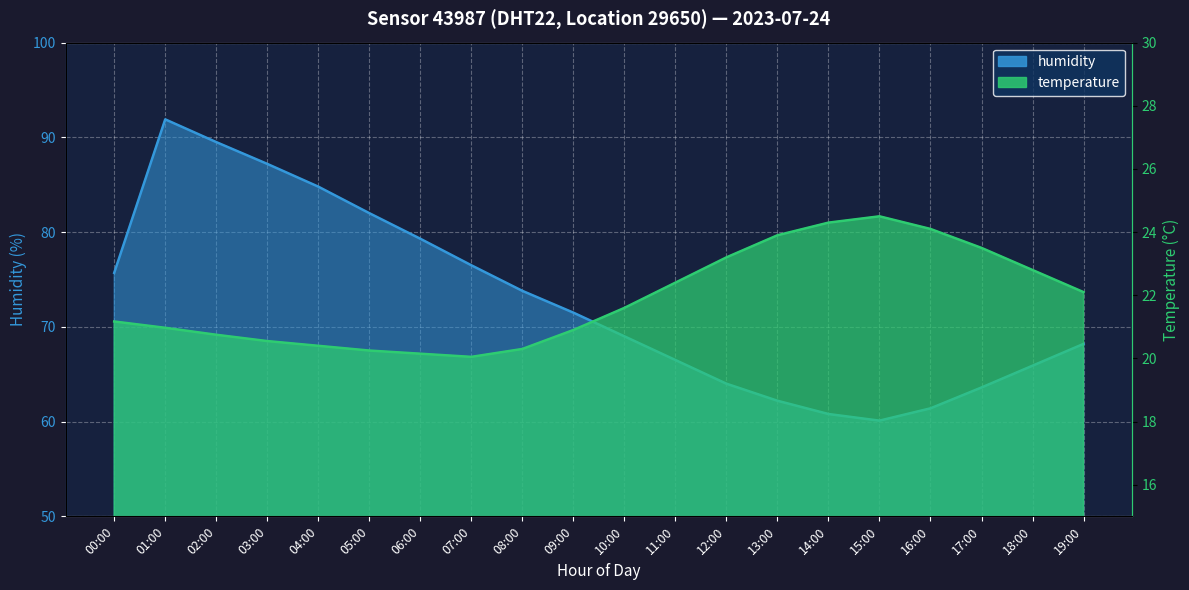

How many interior local valleys does the temperature series have?

1